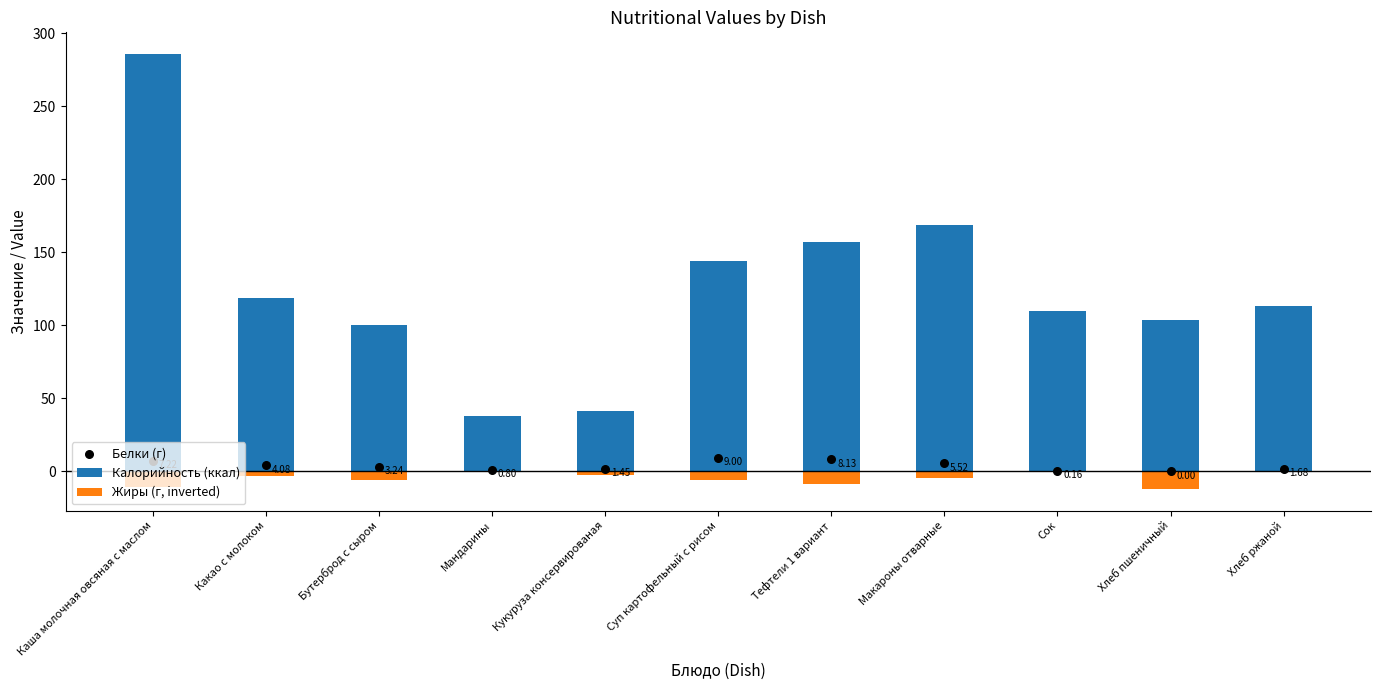

What are all the series names shown in the legend?

Калорийность (ккал), Жиры (г, inverted), Белки (г)